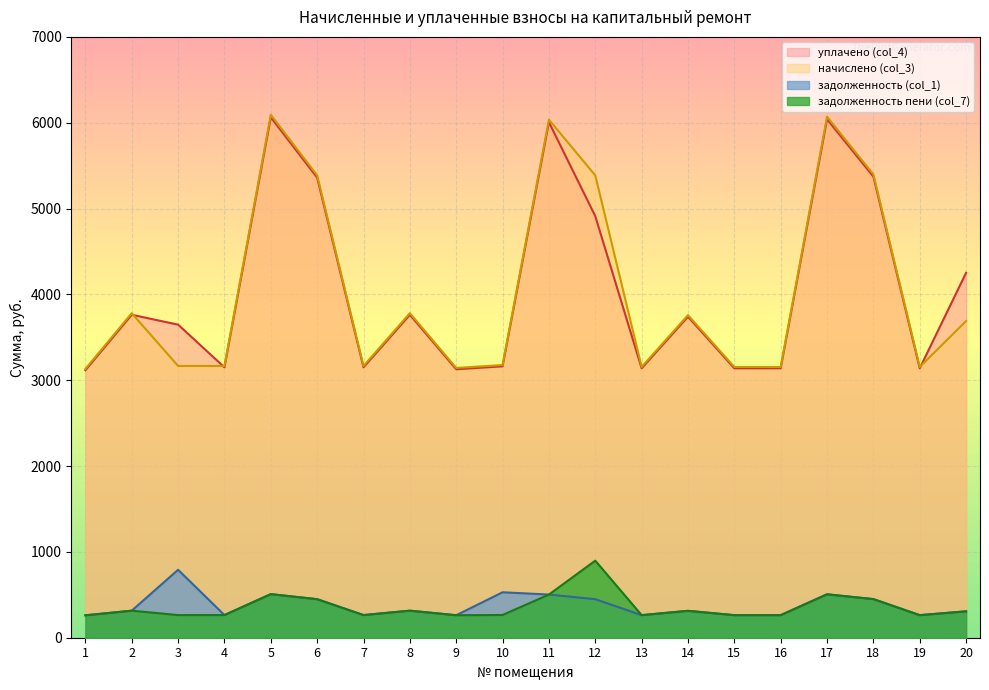

Which category has the lowest value across all series?

1